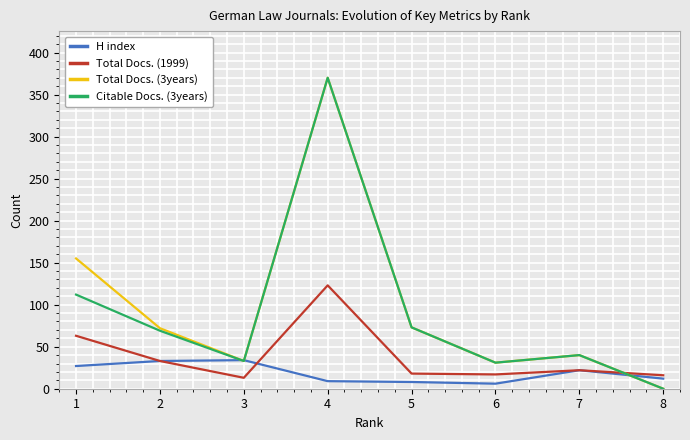

At which category is the sum across all series the highest?

4